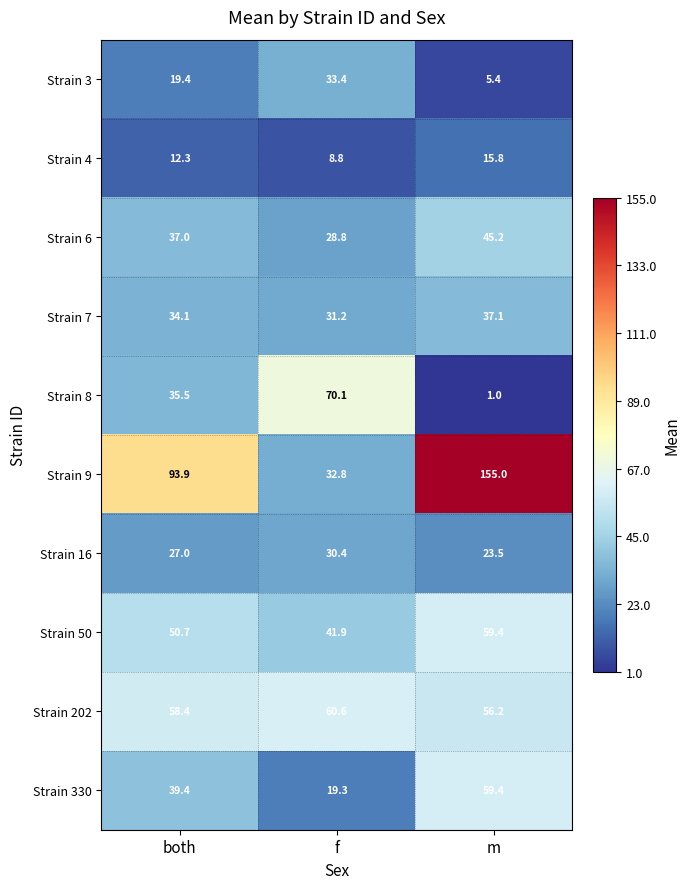

Is the value of Strain 8 at m greater than the value of Strain 9 at m?

No